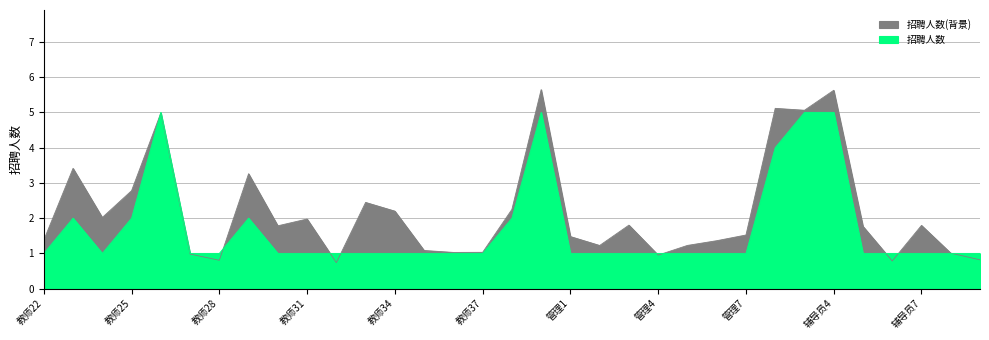

Reading left to right, transcribe all the data shown in this chart.

1	2	1	2	5	1	1	2	1	1	1	1	1	1	1	1	2	5	1	1	1	1	1	1	1	4	5	5	1	1	1	1	1